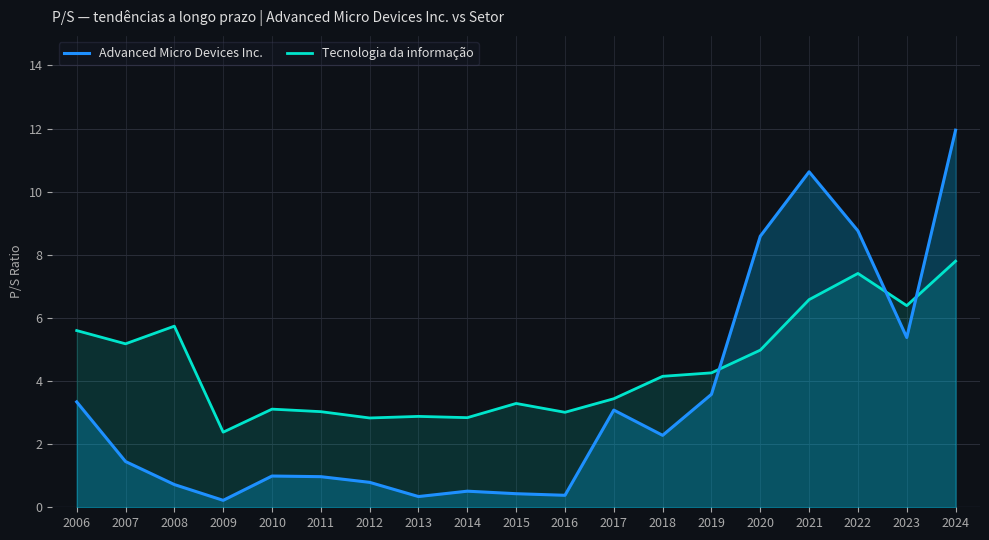

Where is the first local minimum for Tecnologia da informação?

2007